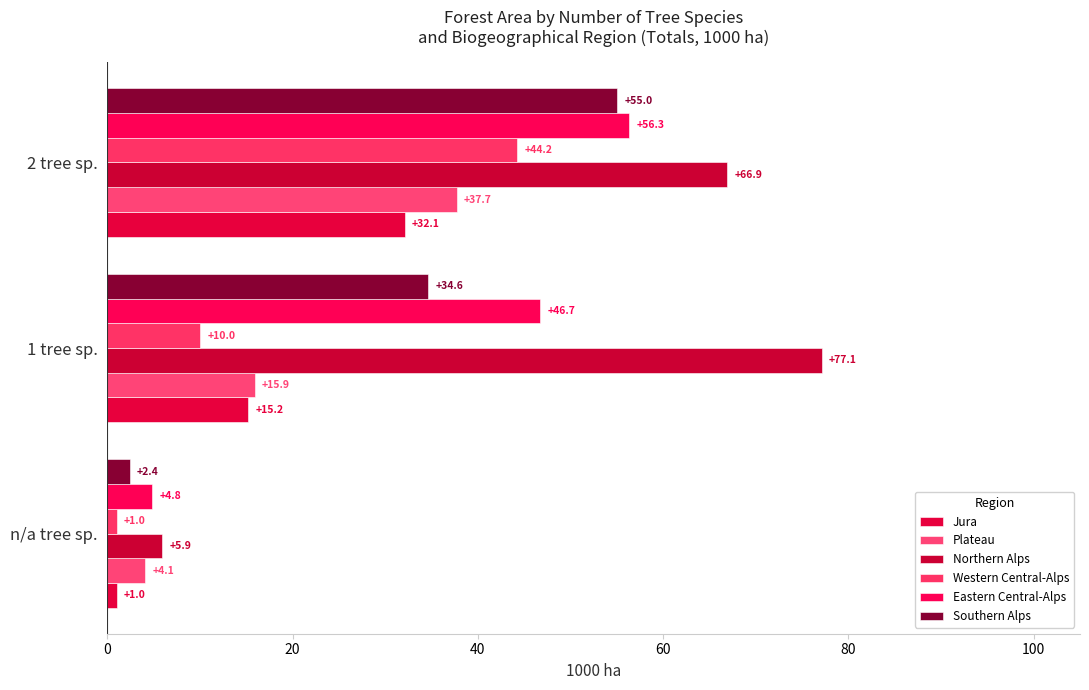

How many values in the Northern Alps series are below 66?

1